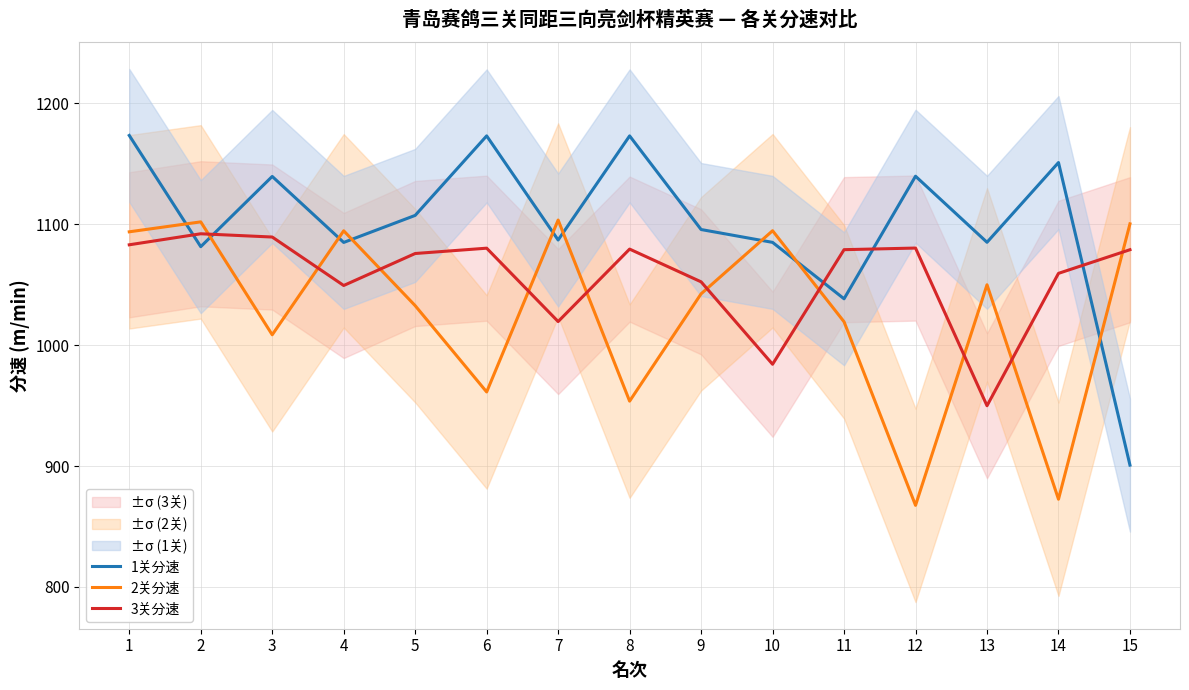

Rank the series at 5 from lowest to highest value.

2关分速, 3关分速, 1关分速